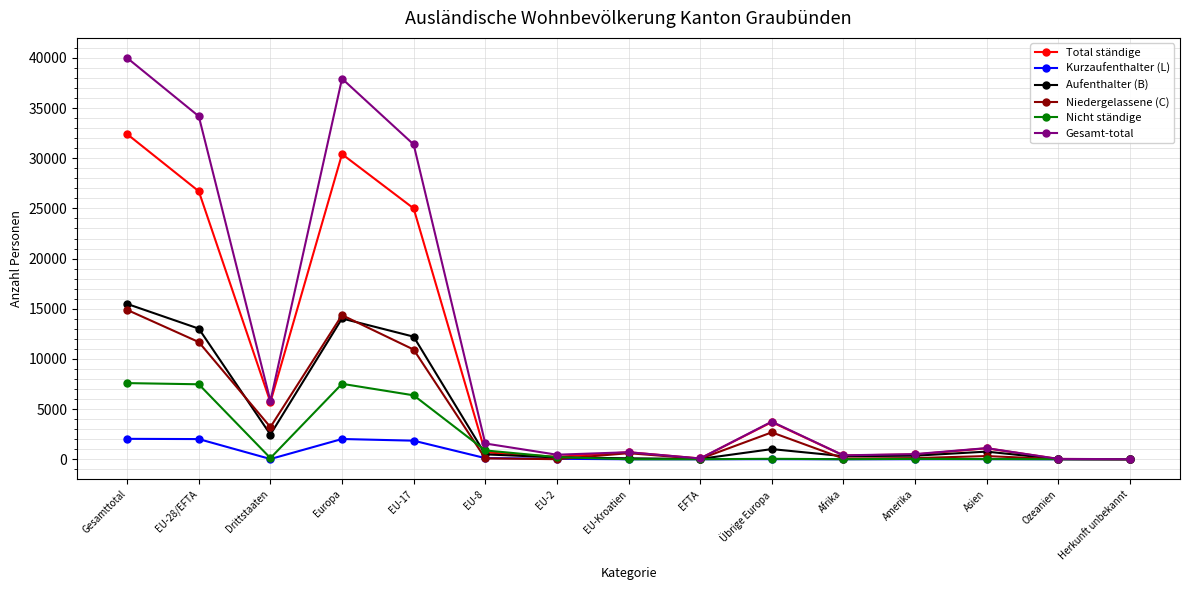

What are all the series names shown in the legend?

Total ständige, Kurzaufenthalter (L), Aufenthalter (B), Niedergelassene (C), Nicht ständige, Gesamt-total